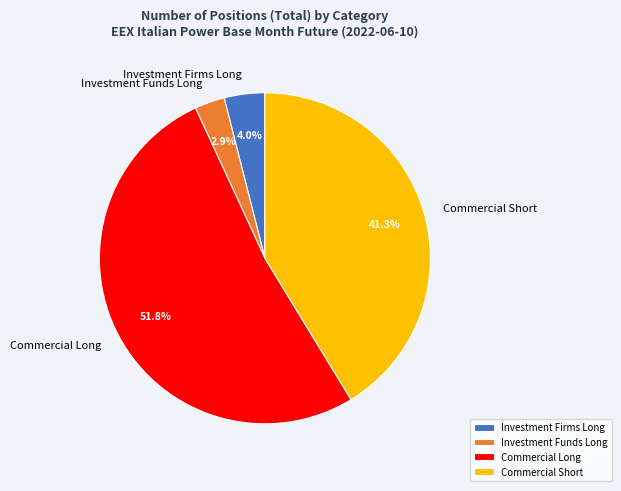

To the nearest percent, what is the average slice percentage?

25%